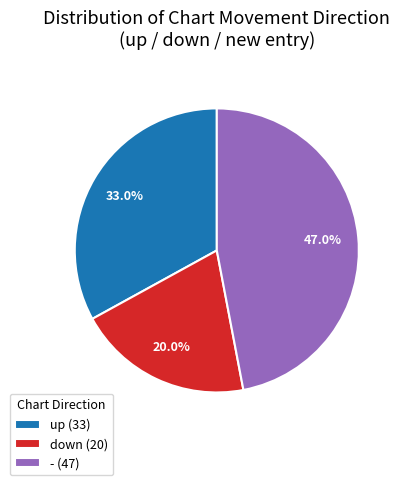

How many slices are in this pie chart?

3